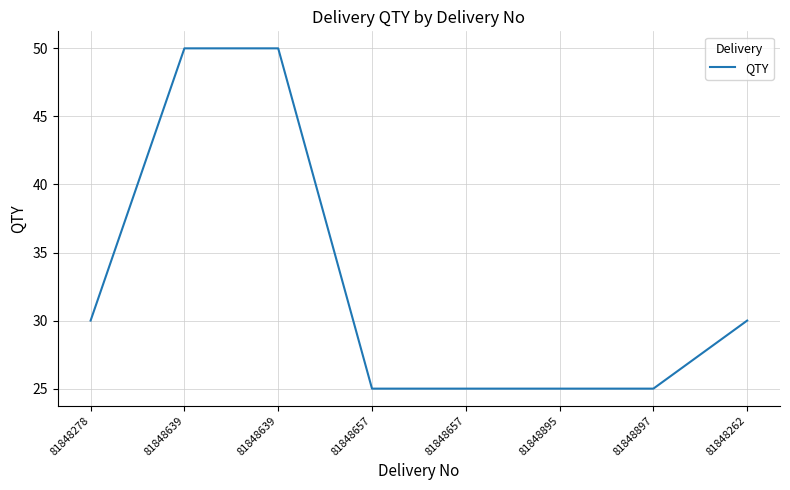

What is the ratio of the value at 81848895 to the value at 81848278?

0.8